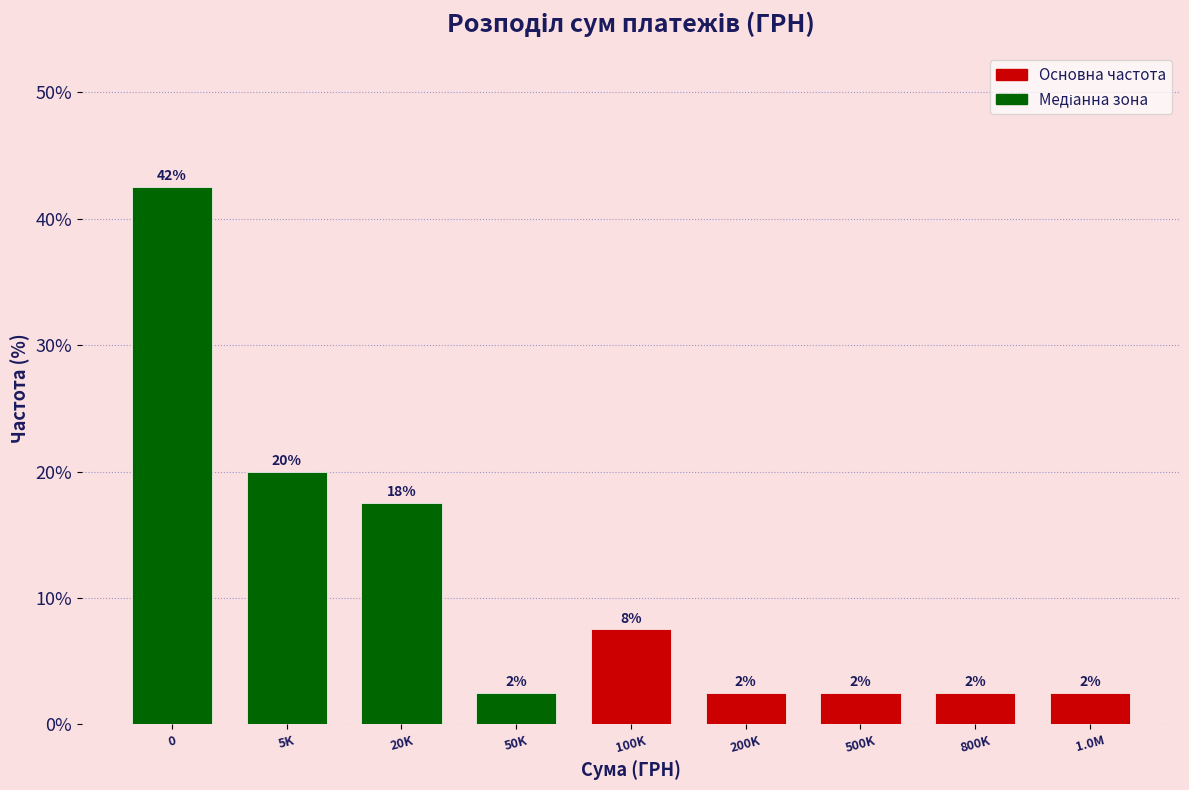

How many bars are there in total?

9